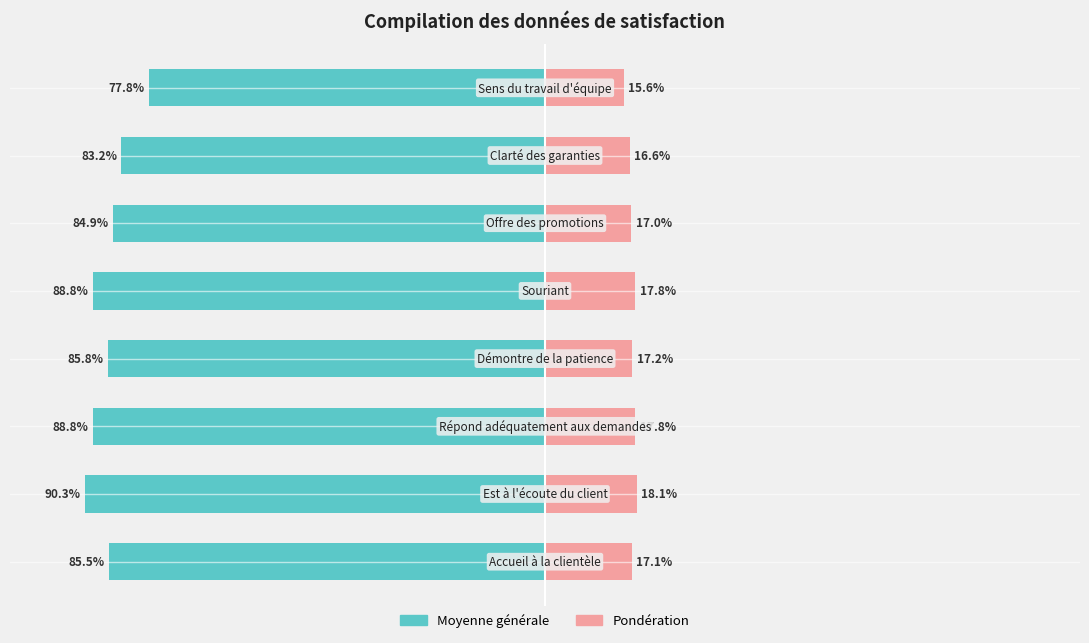

What is the value of the Pondération bar at the 1st from the left?

17.1